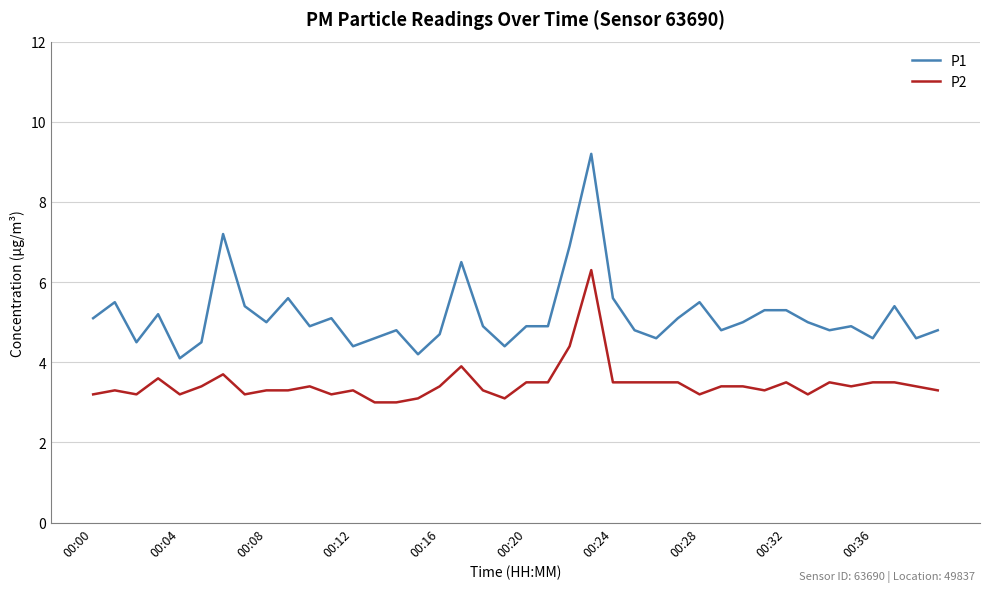

True or false: P1 and P2 intersect in this chart.

False